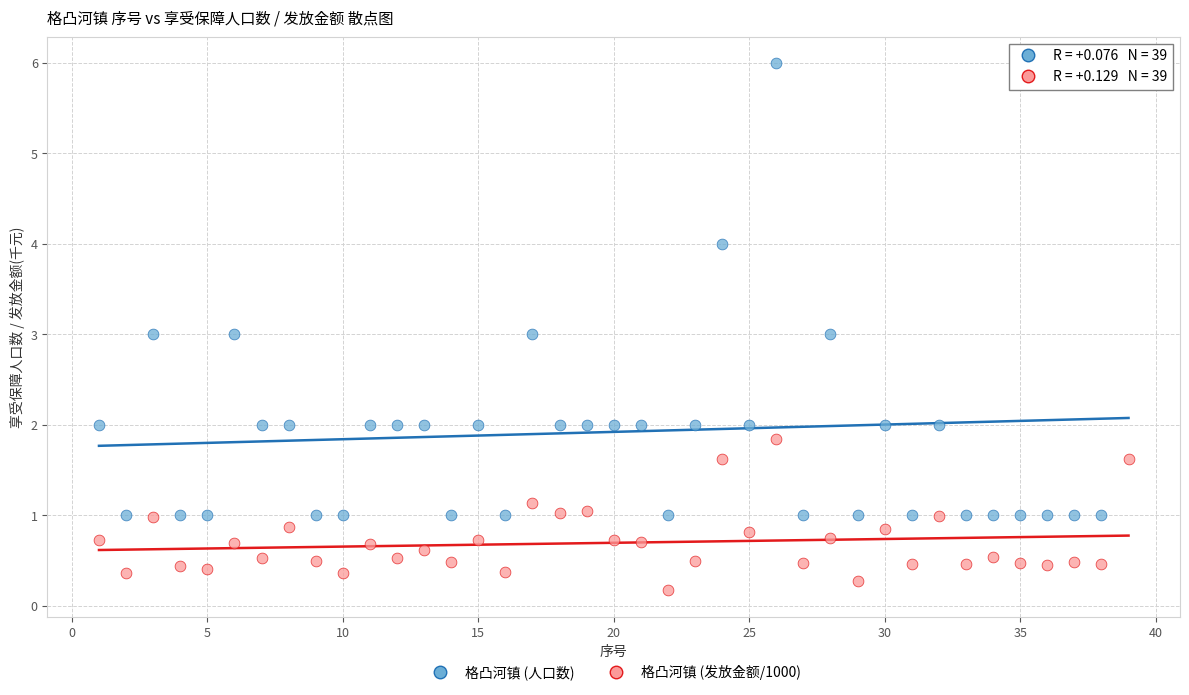

What is the X range (max minus min) for the scatter plot?

38.0